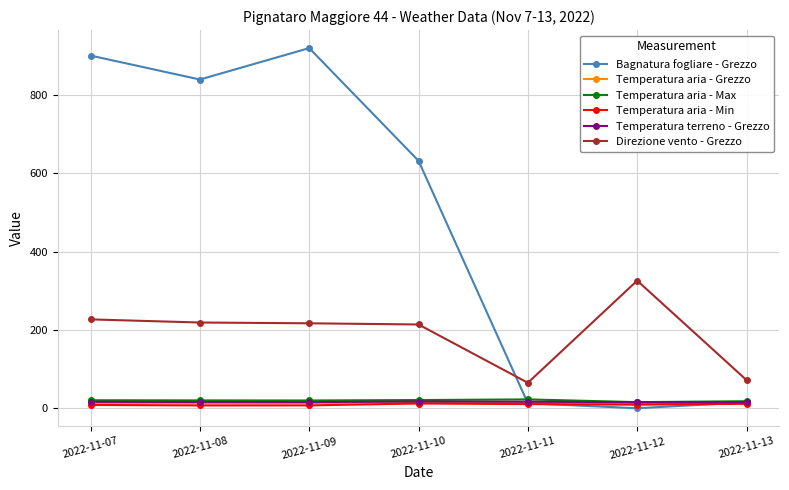

What is the difference between the highest and lowest values at 2022-11-13?

60.6